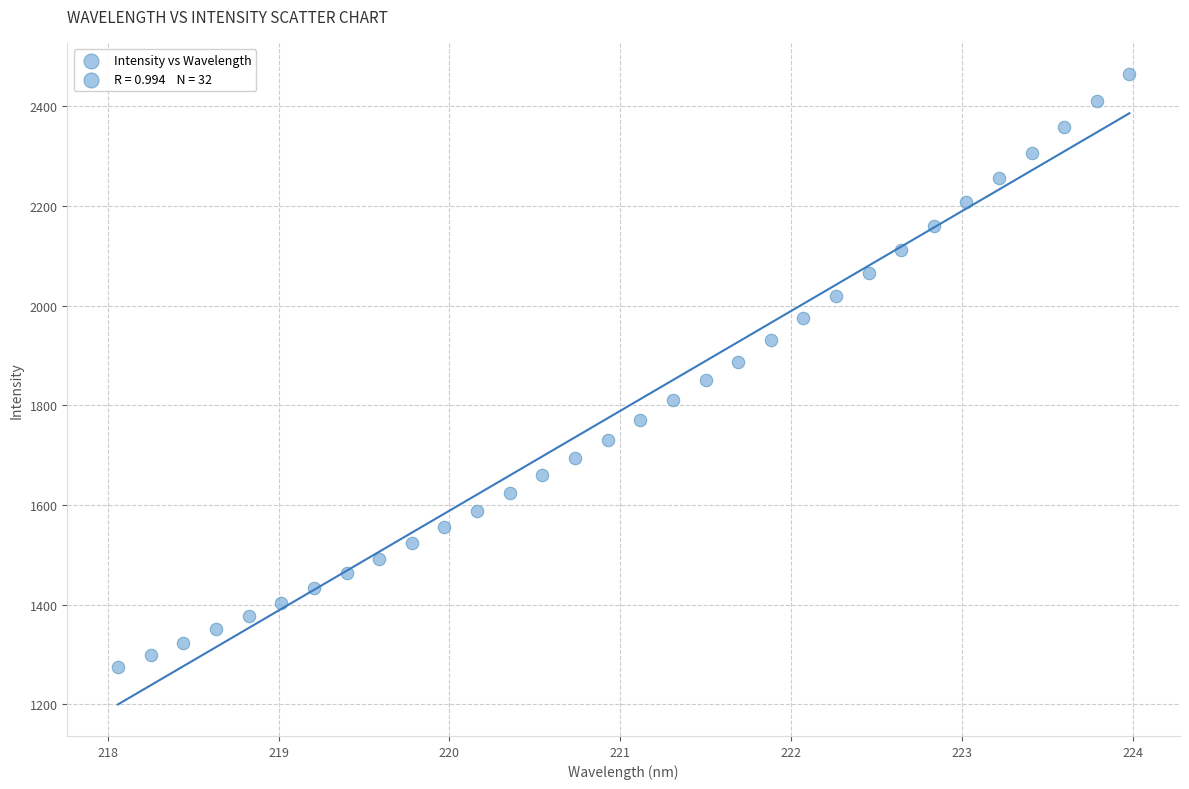

What is the range of X values (max minus min)?

5.9